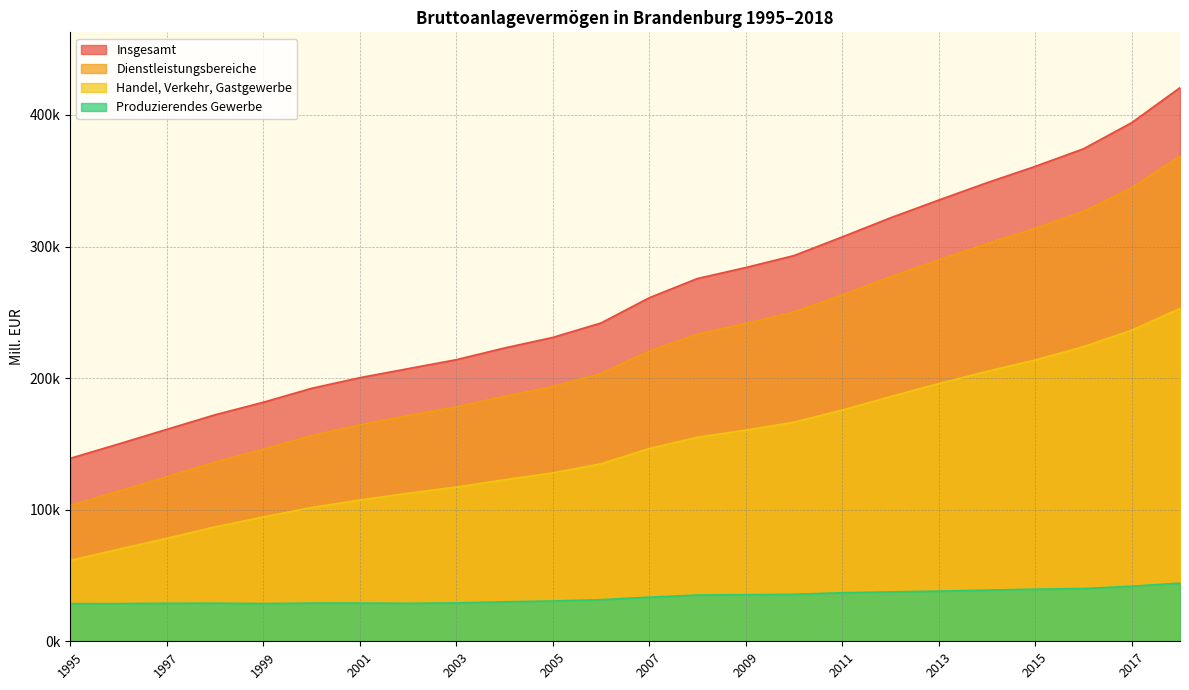

How many lines are shown in the chart?

4